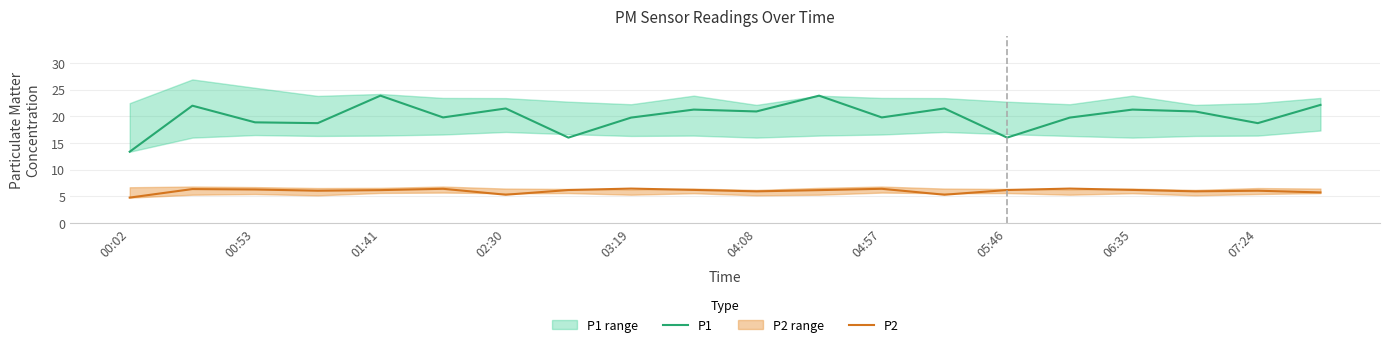

The P2 series shows 10.2 at 07:24. True or false?

False